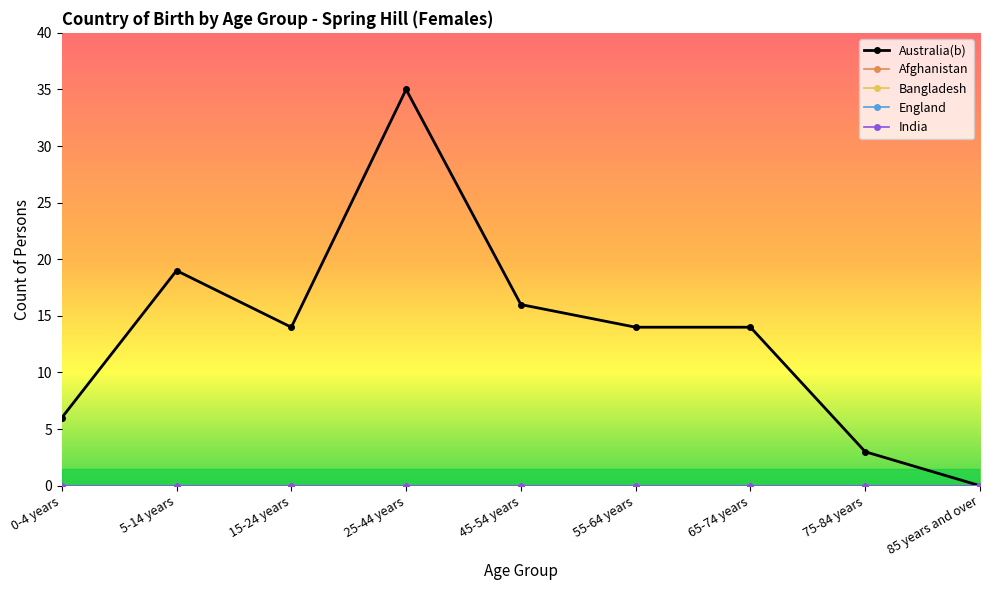

How many lines are shown in the chart?

5